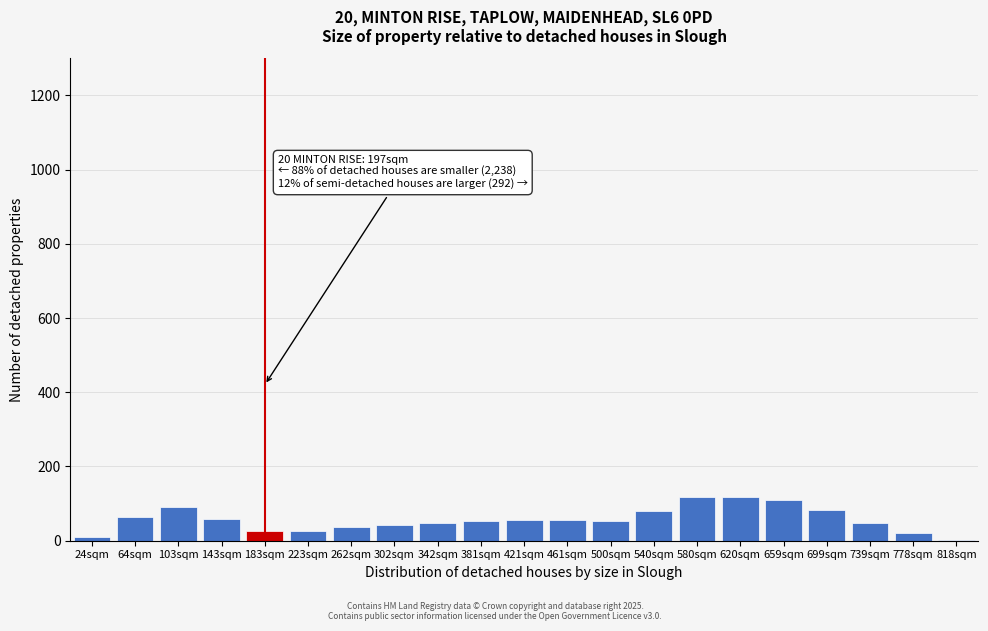

What is the sum of all values?

1200